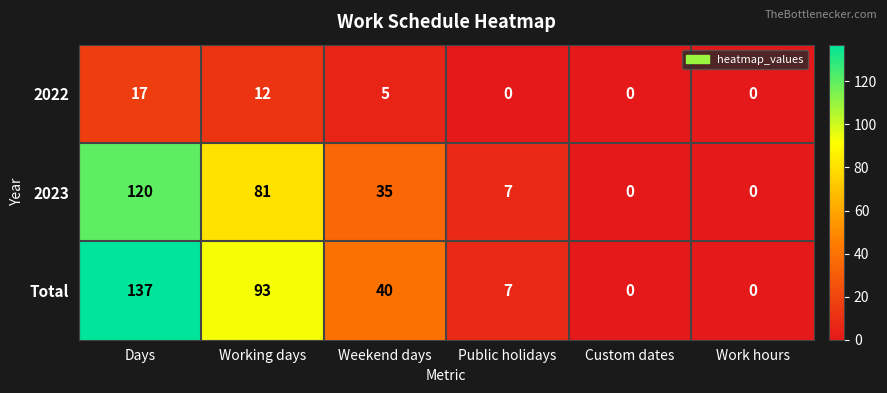

Between Days and Public holidays, which series saw the biggest shift?

Total